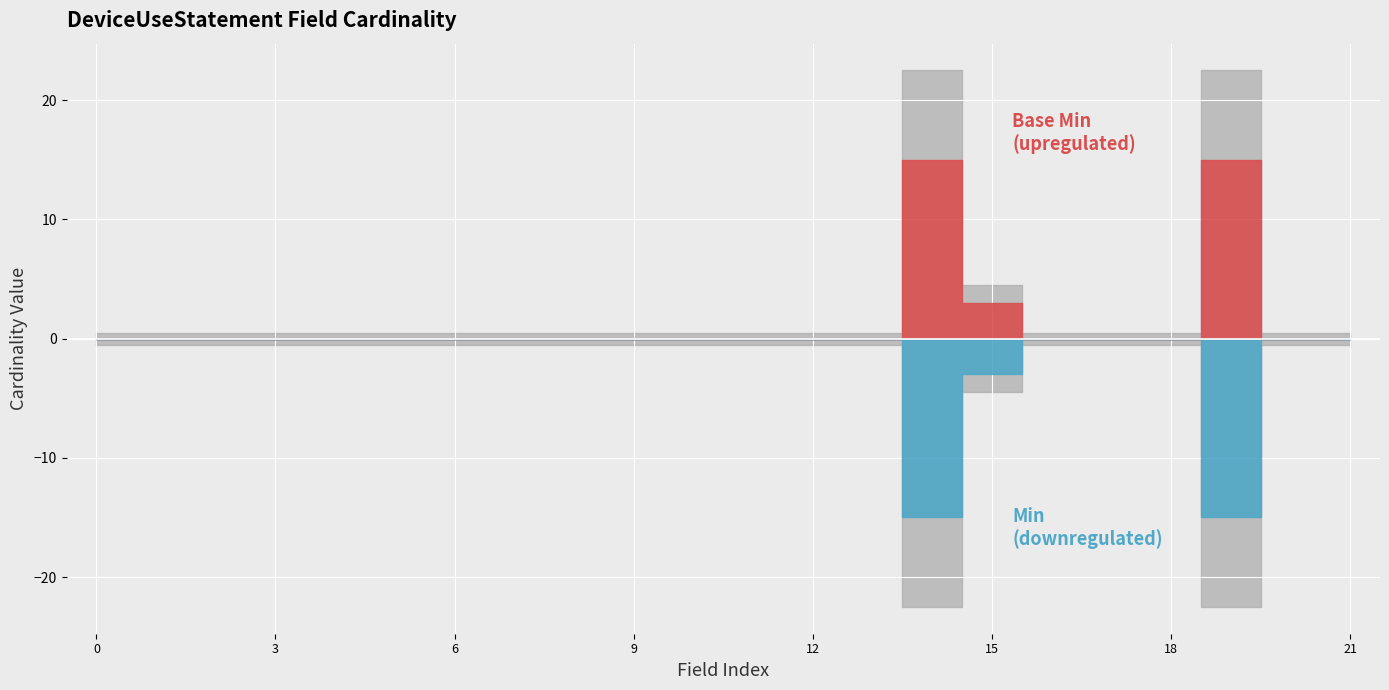

True or false: Base Min and Min intersect in this chart.

False